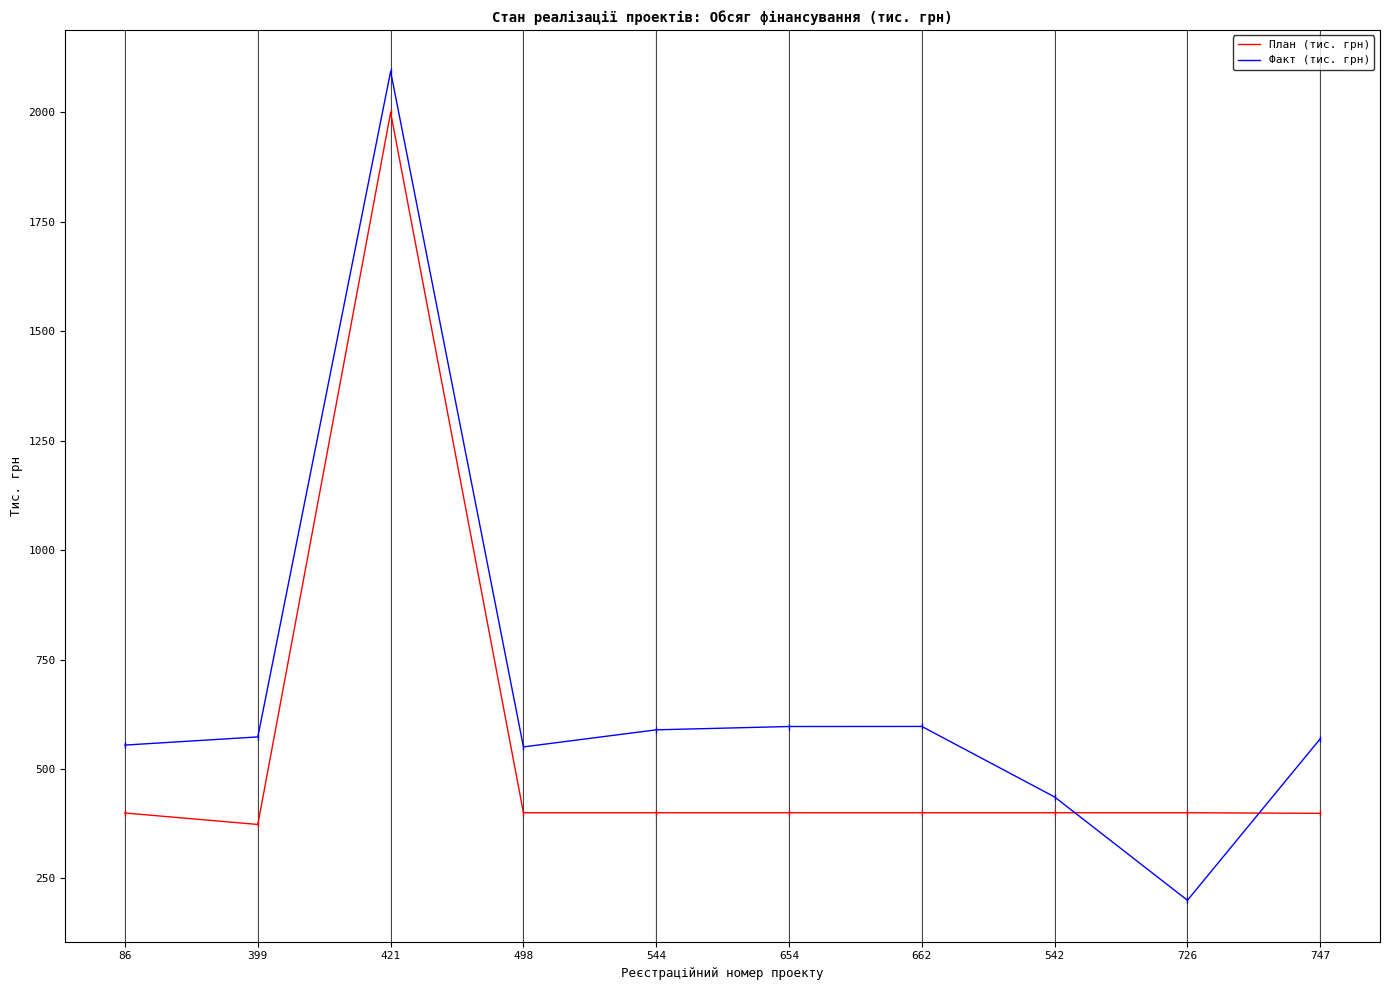

What is the total value across all series at 662?

997.2